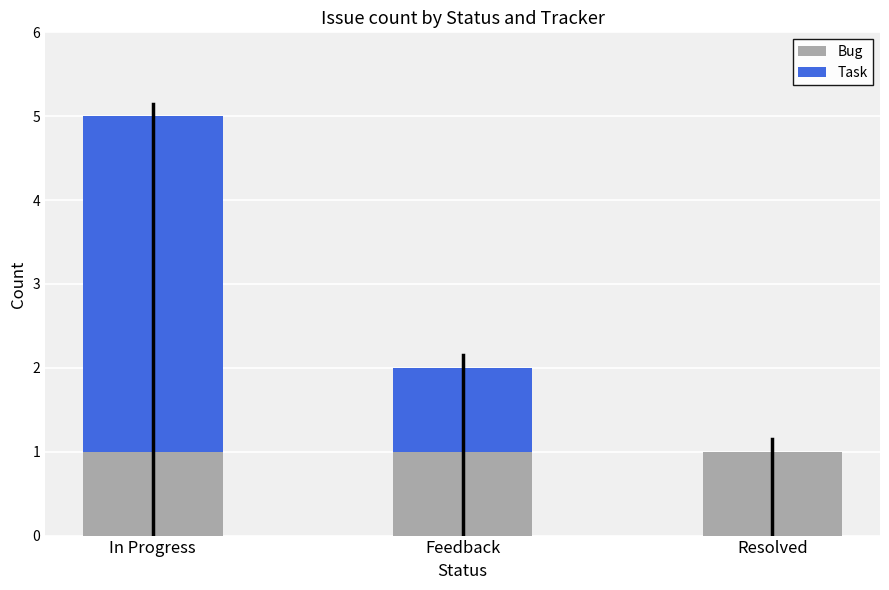

Does the chart contain stacked bars?

Yes